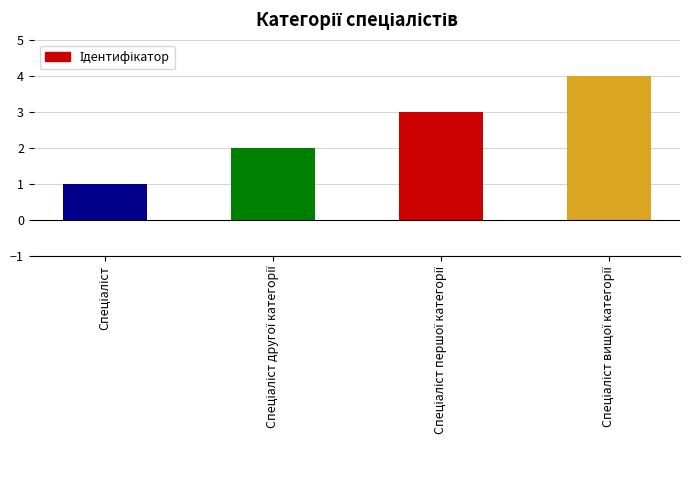

What is the difference between the maximum and minimum values?

3